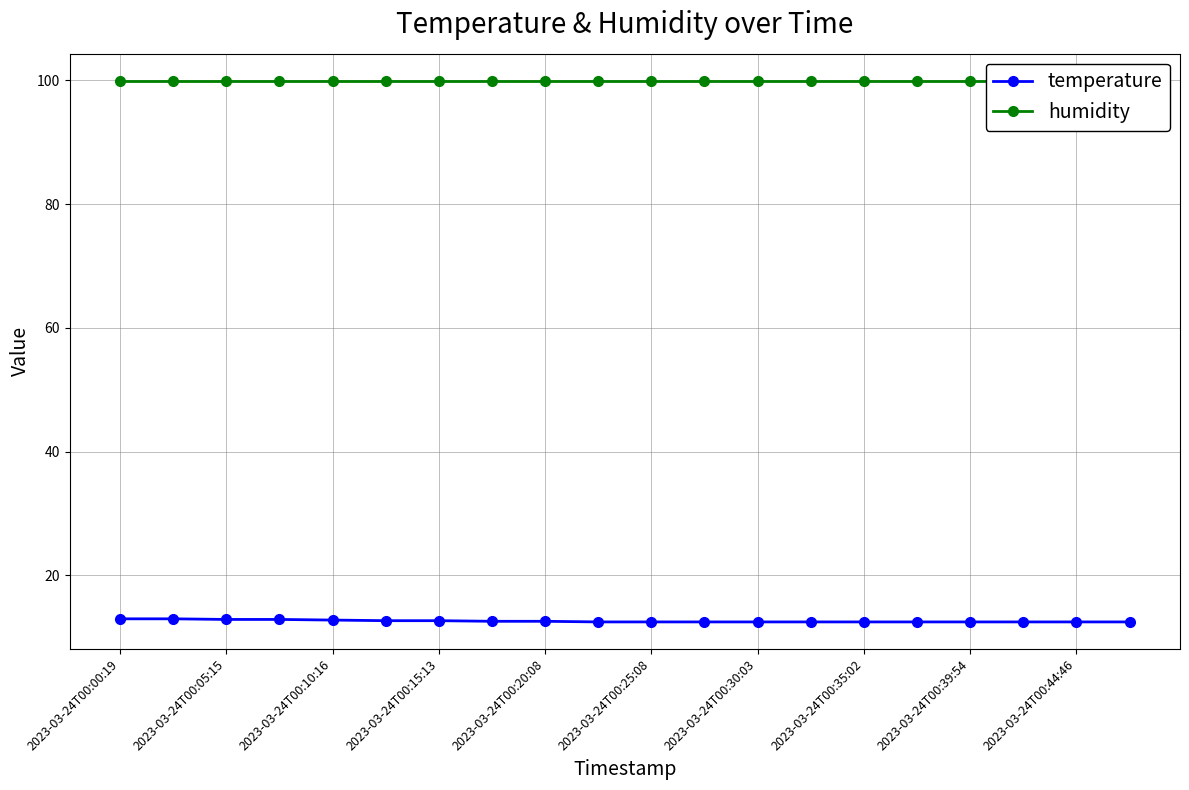

What is the minimum value for temperature?

12.5